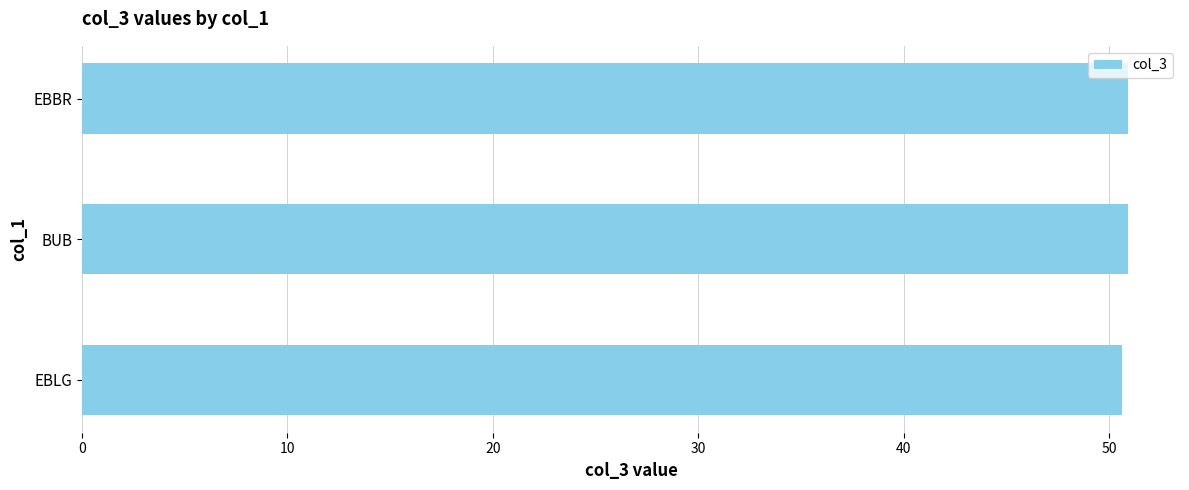

What value does the data have at EBBR?

50.9